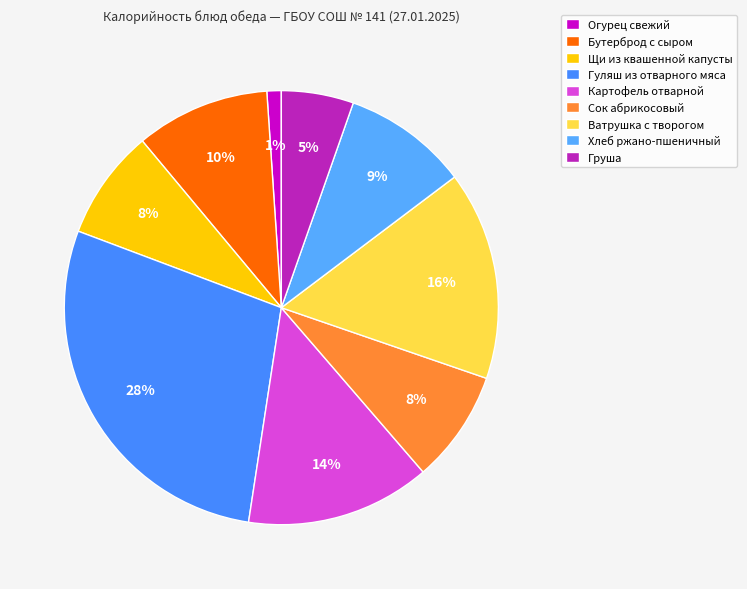

True or false: Щи из квашенной капусты accounts for 3% of the total.

False